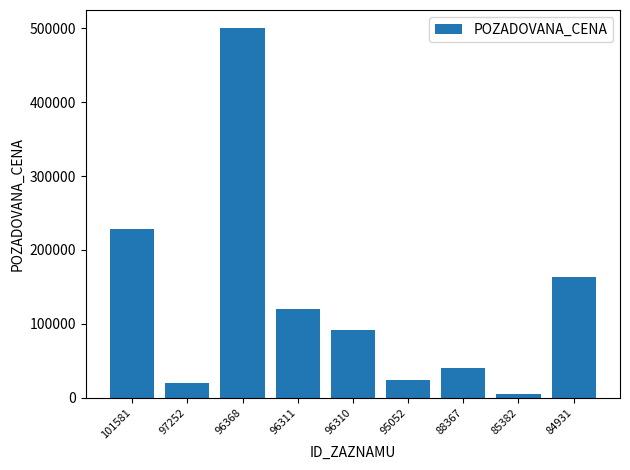

What is the sum of all values?

1191906